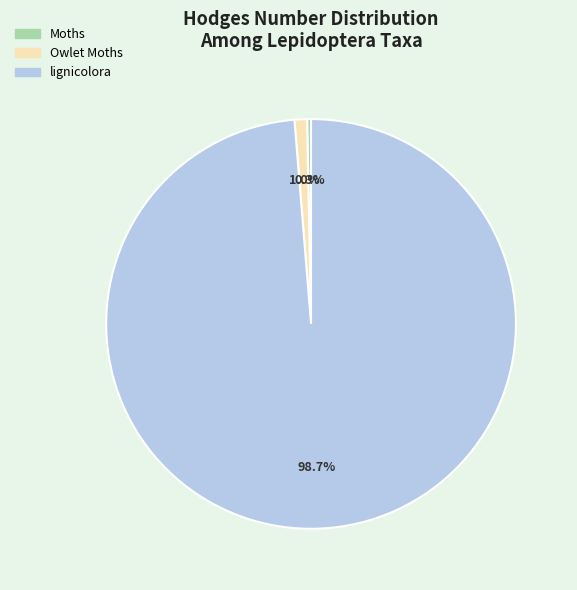

To the nearest percent, what is the difference between the Moths and lignicolora slice percentages?

98%